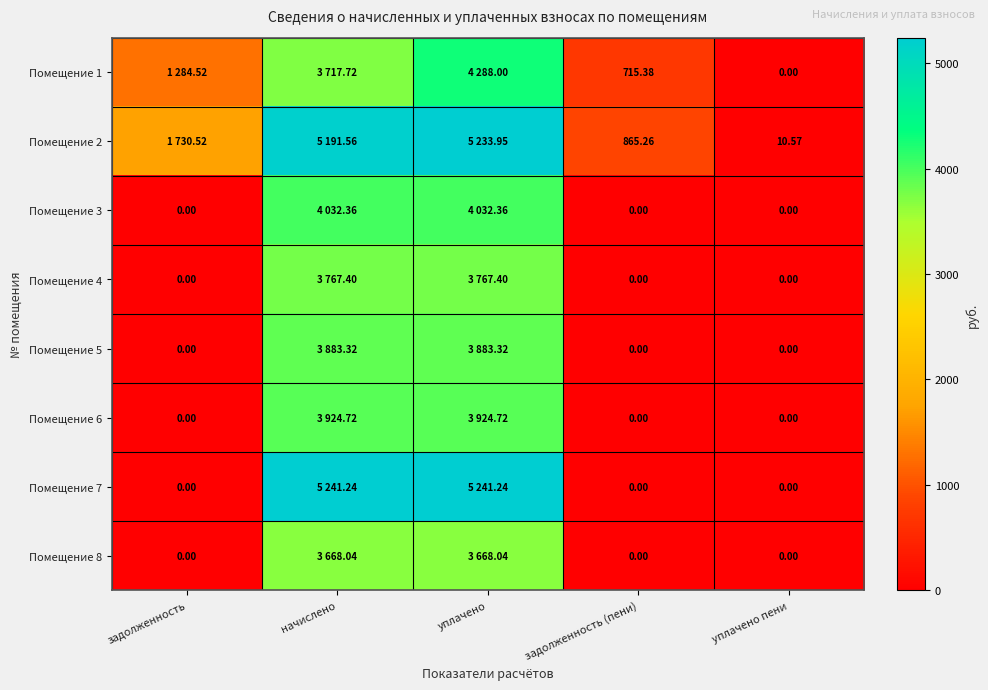

At which category is the sum across all series the highest?

уплачено